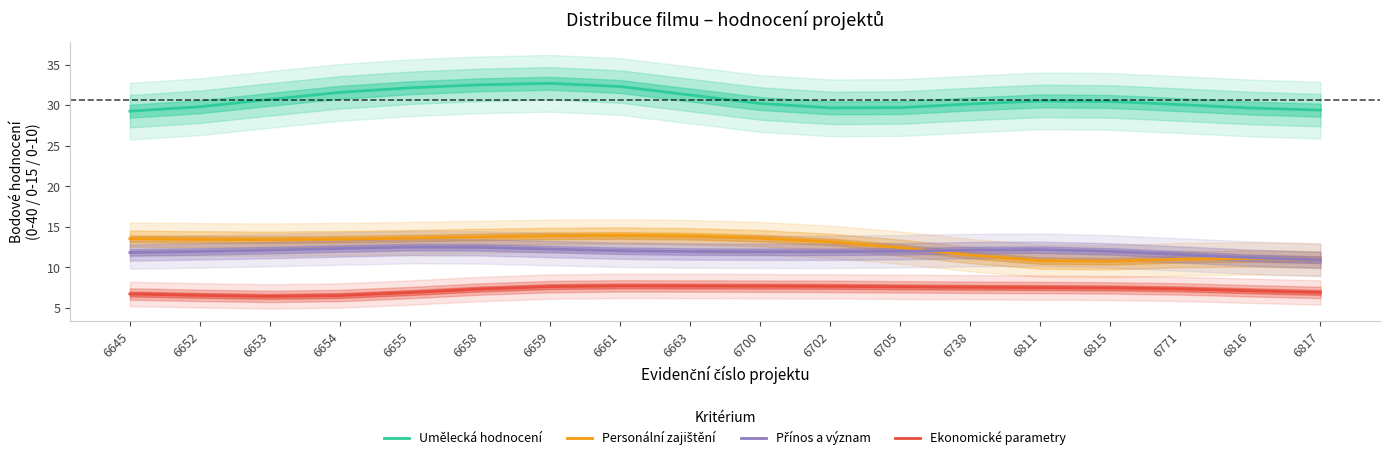

What is the minimum value for Umělecká hodnocení?

29.3